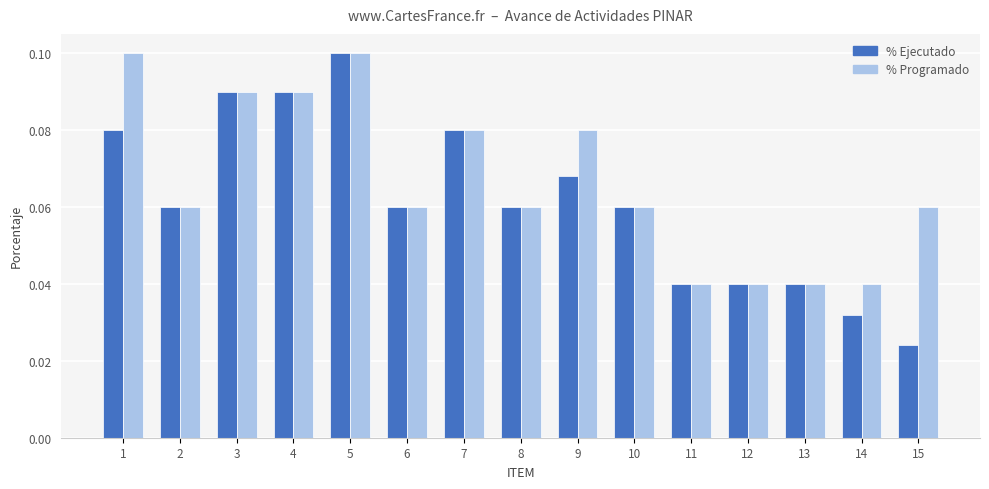

Is it true that % Programado equals 0.1 at 4?

True